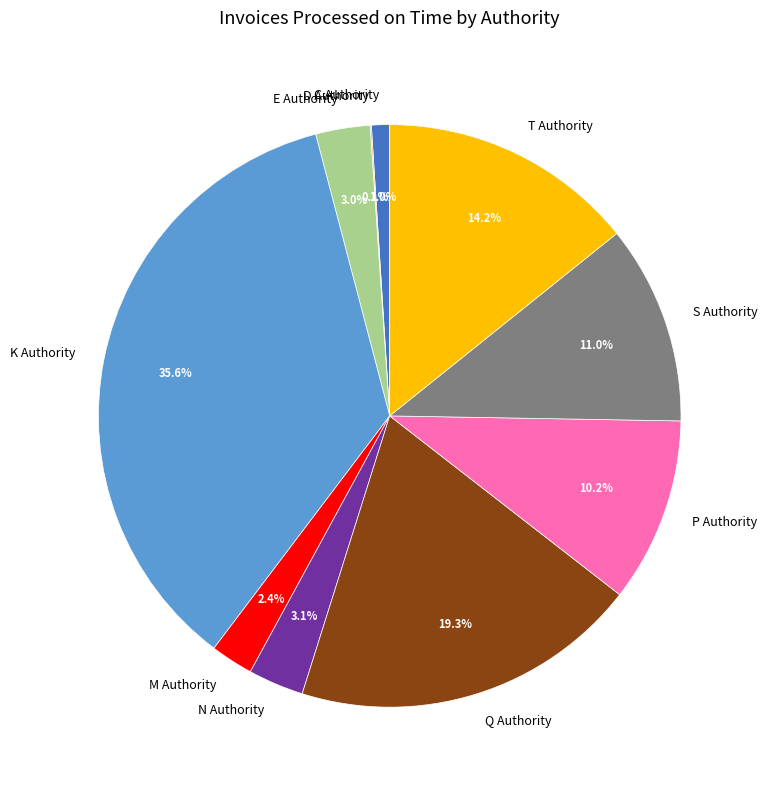

To the nearest percent, what portion does S Authority represent?

11%